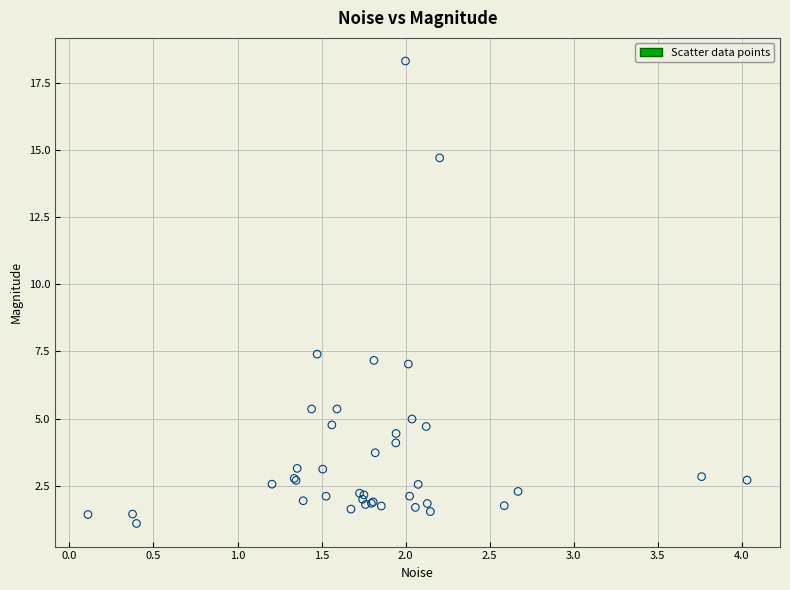

What Y value in the scatter plot is closest to 9?

7.4